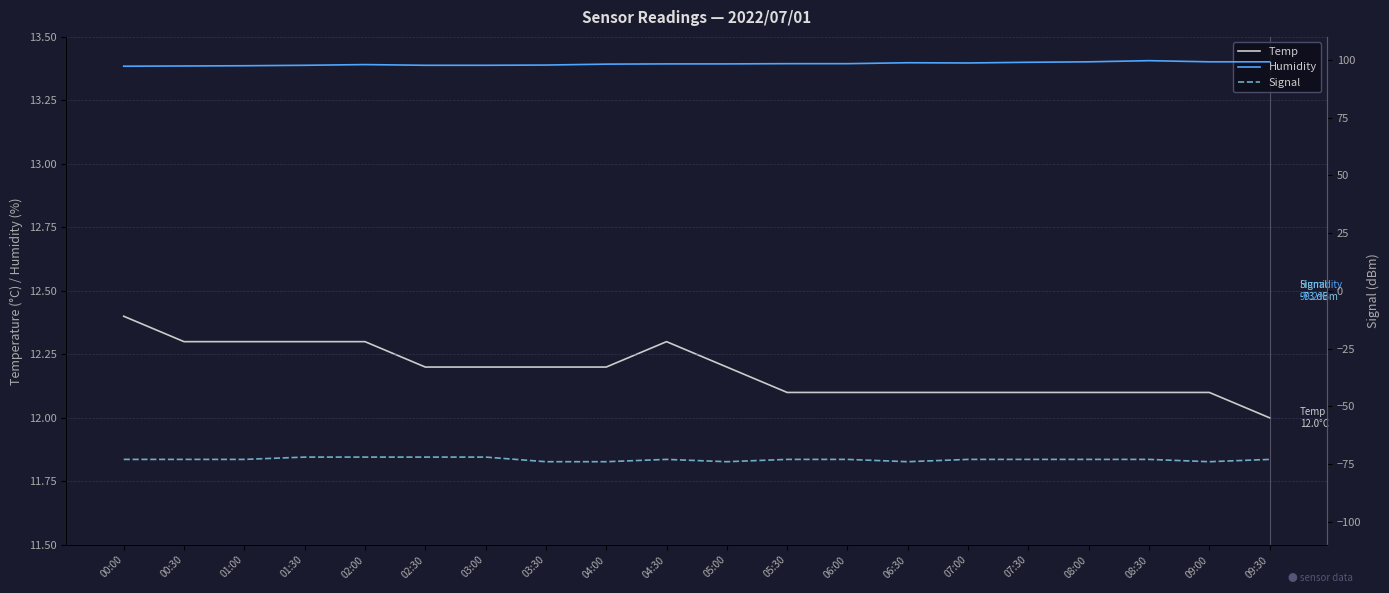

True or false: Temp and Humidity cross at least once.

False